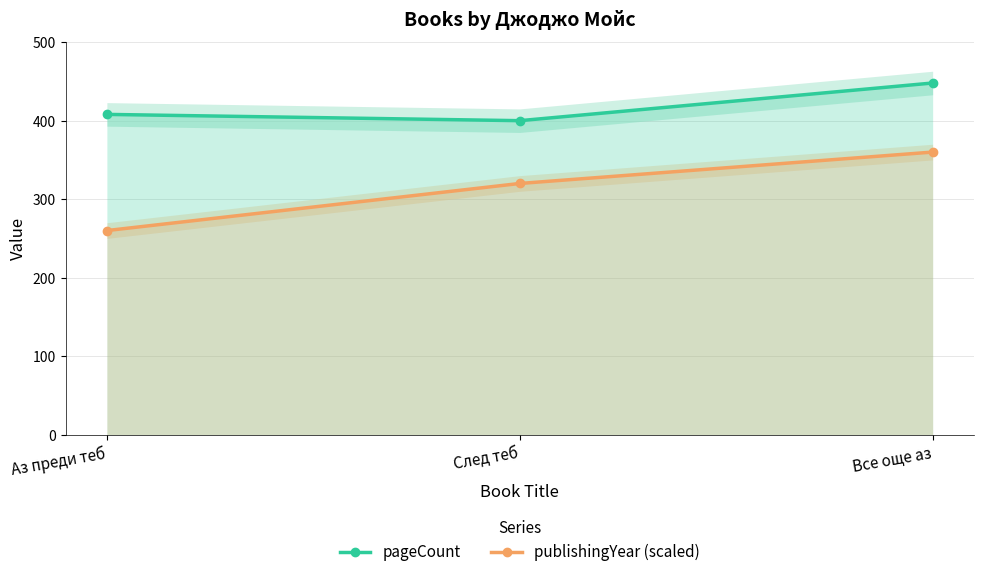

Does the chart display data point markers on the line(s)?

Yes